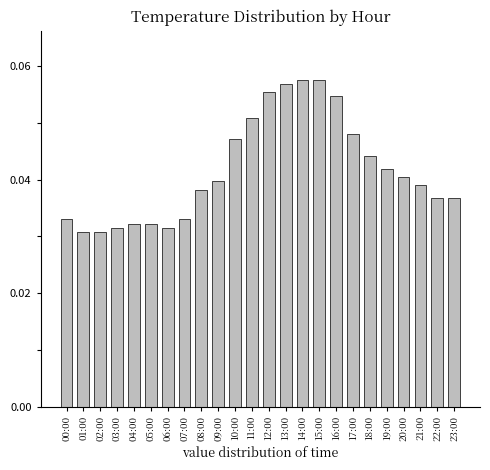

Count the values in the range 0 to 1.

24